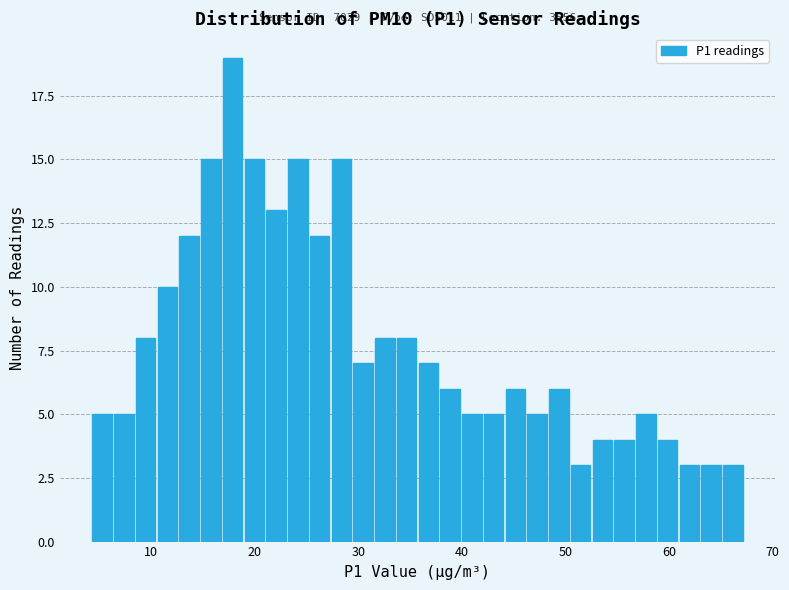

Around what value on the x-axis is the tallest bar? Give the approximate position of its centre, as read against the axis.

18